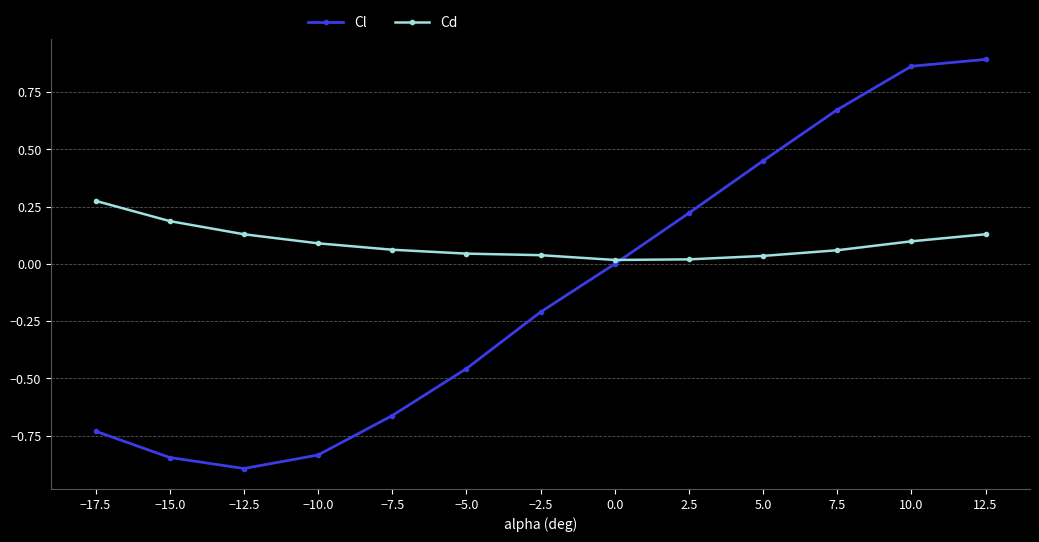

Which series changed the most between −17.5 and 7.5?

Cl